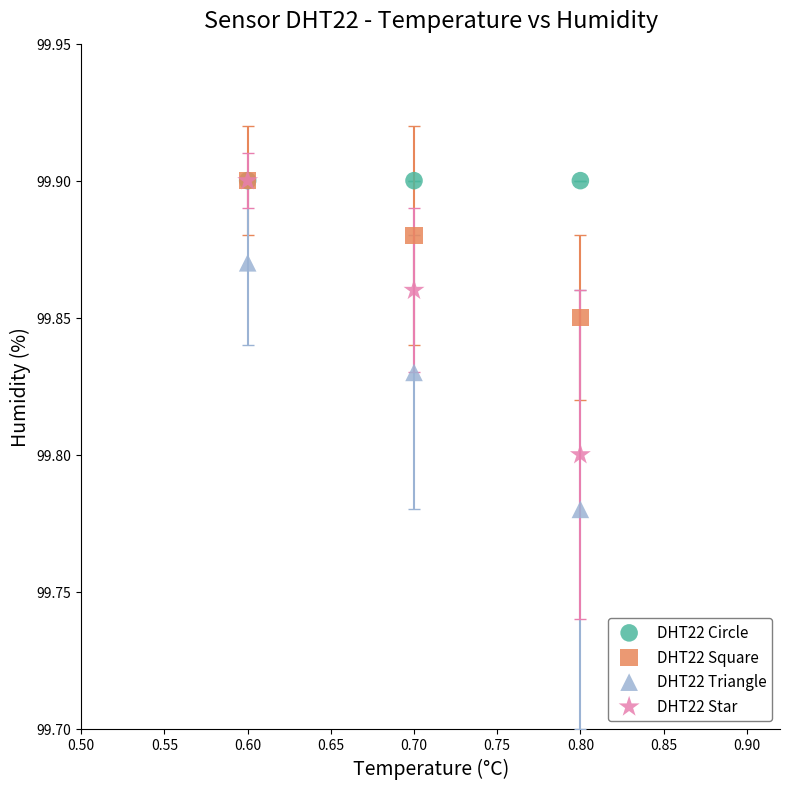

Which series reaches the minimum Y coordinate?

DHT22 Triangle